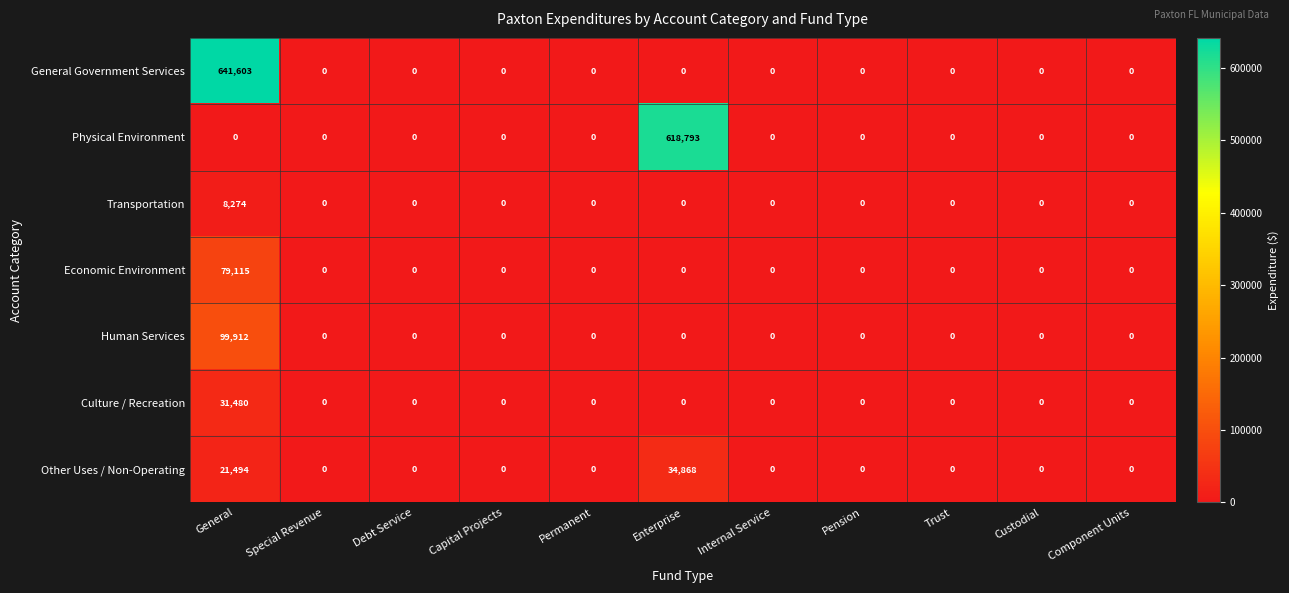

What is the sum of all Economic Environment values?

79115